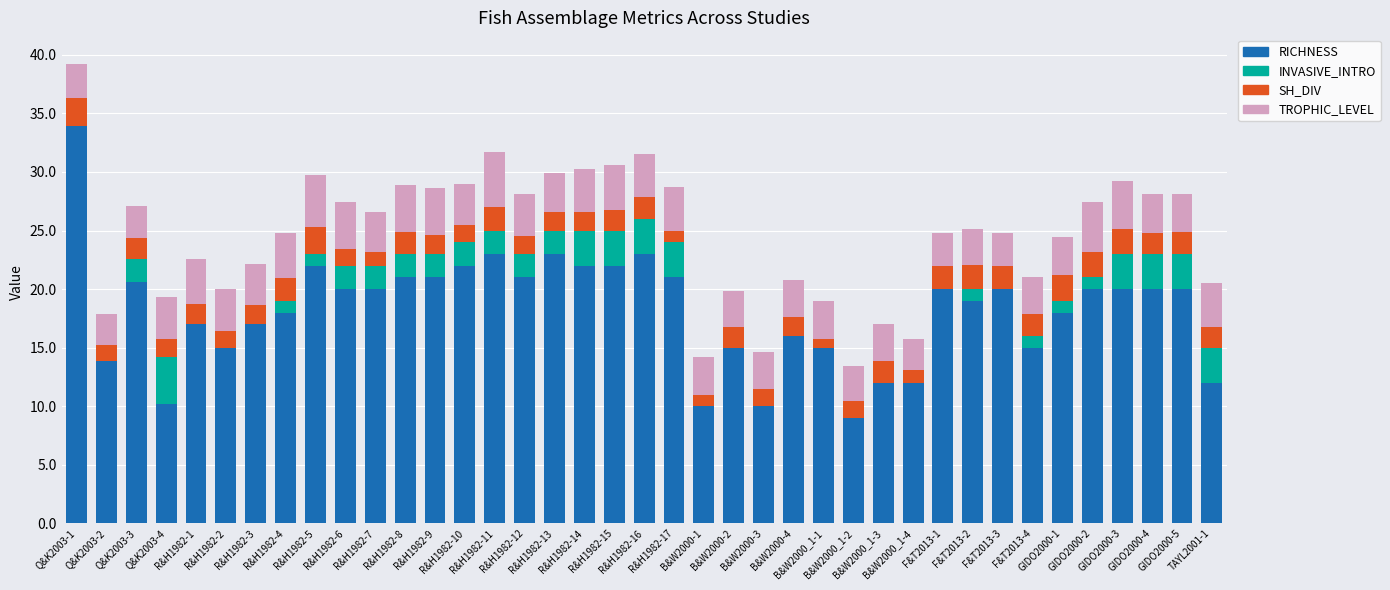

What are all the series names shown in the legend?

RICHNESS, INVASIVE_INTRO, SH_DIV, TROPHIC_LEVEL